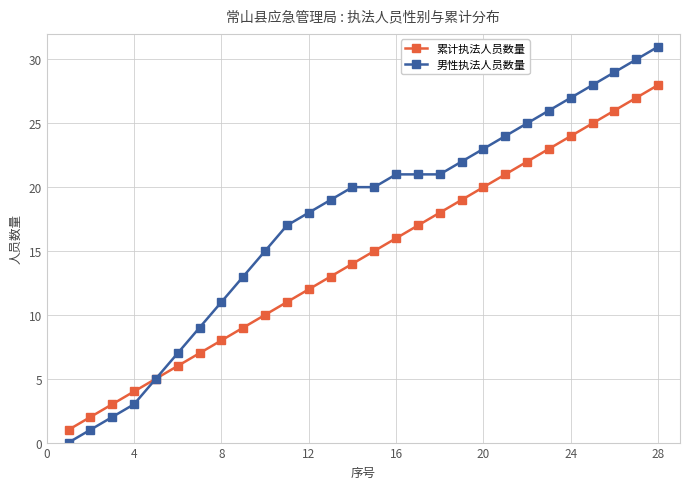

What is the greatest value displayed?

31